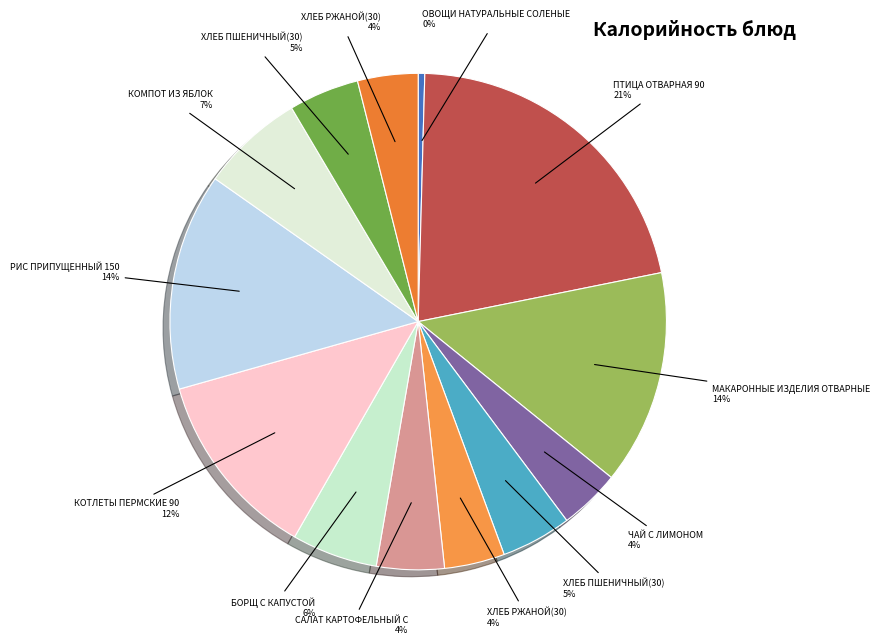

How many segments does this pie chart have?

13